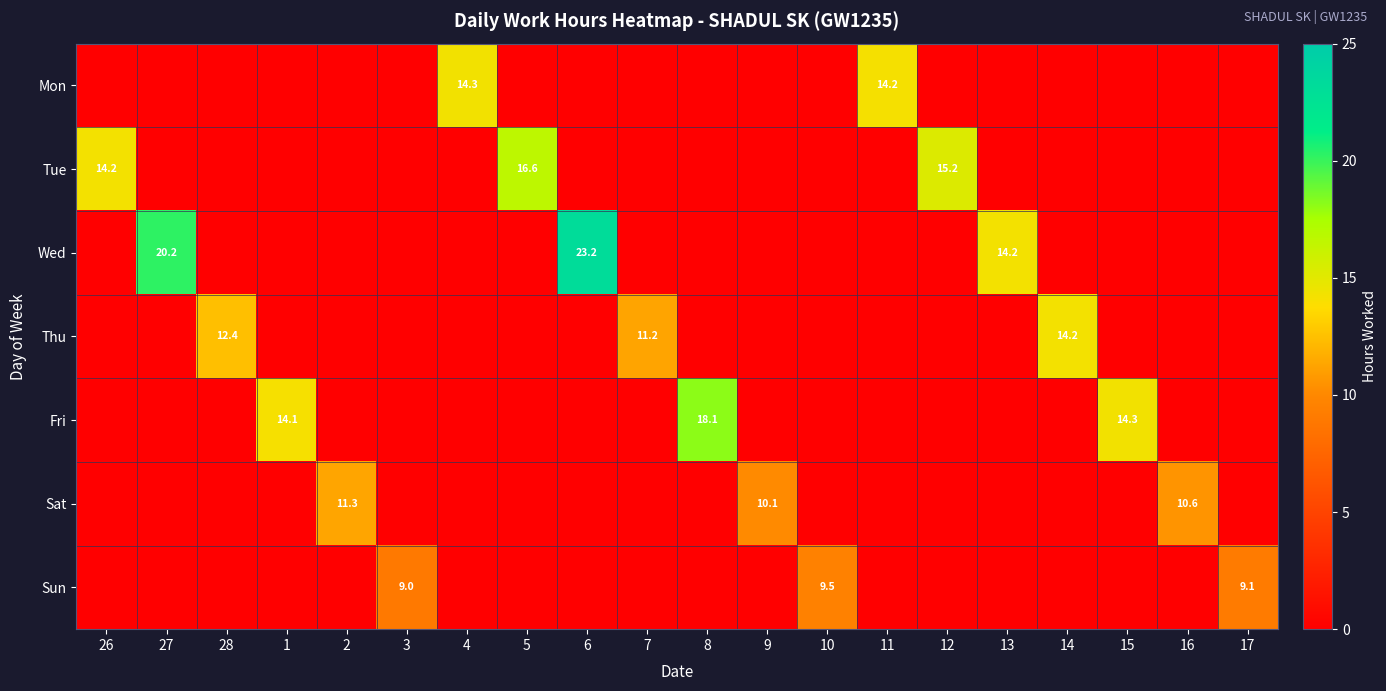

Is it true that Sun equals 9.1 at 17?

True